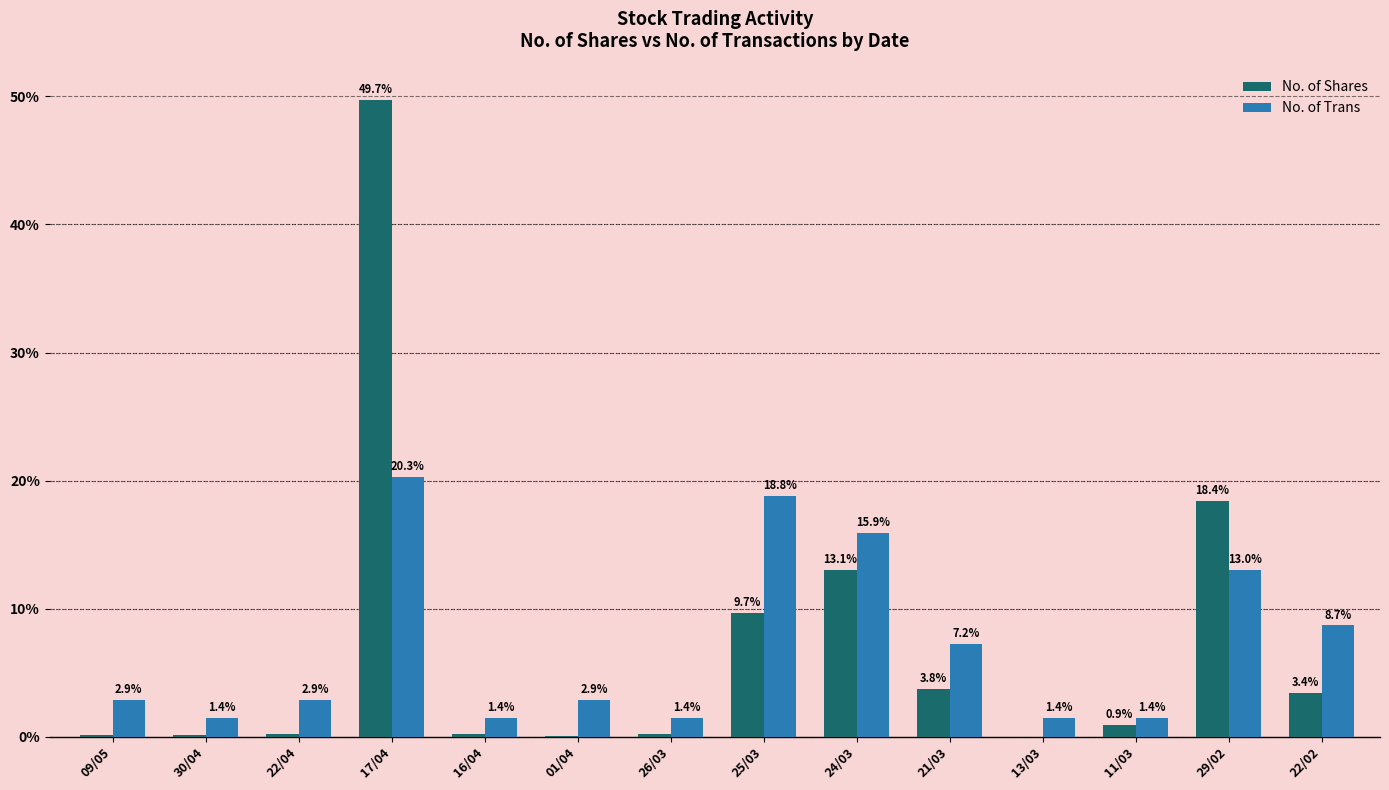

True or false: No. of Trans has a value of 15.9 at 24/03.

True